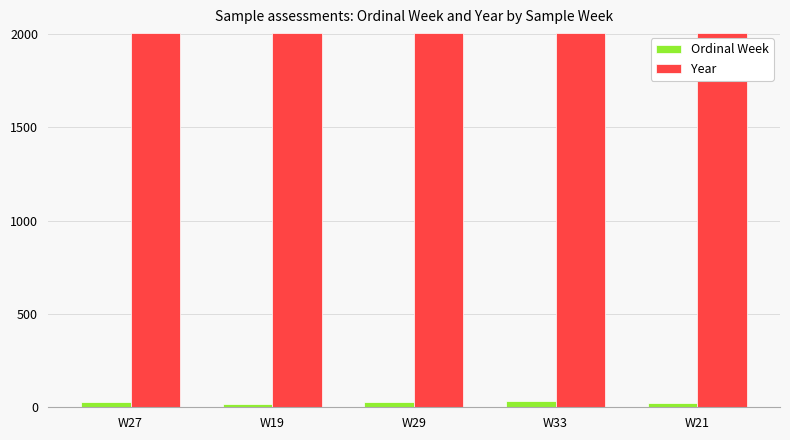

What is the average value of the Year series?

2003